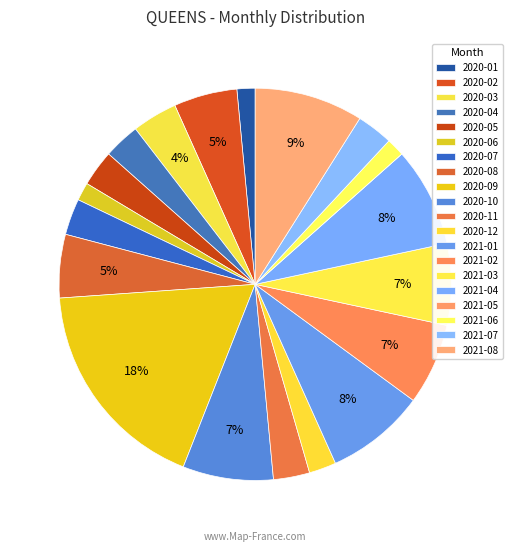

Rank the categories by value from highest to lowest.

2020-09, 2021-08, 2021-01, 2021-04, 2020-10, 2021-02, 2021-03, 2020-02, 2020-08, 2020-03, 2020-04, 2020-05, 2020-07, 2020-11, 2021-07, 2020-12, 2020-01, 2020-06, 2021-06, 2021-05